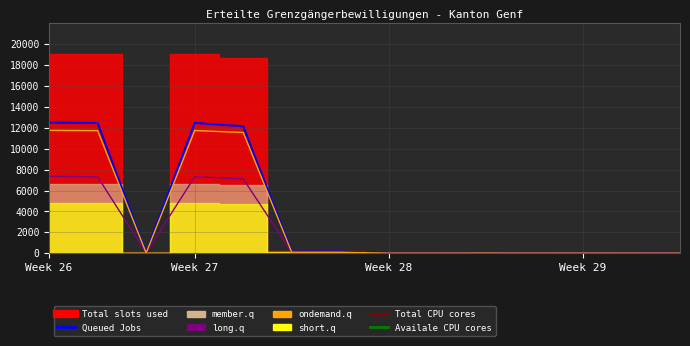

What is the sum of all ondemand.q values?

47020